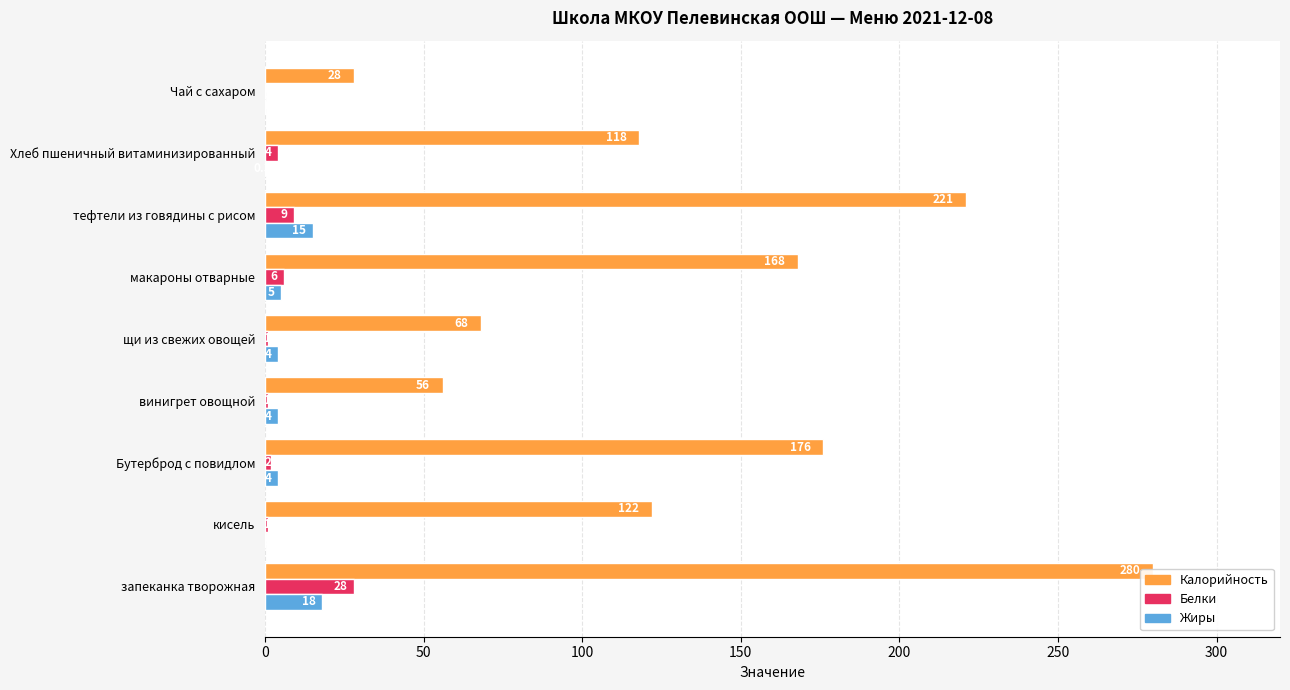

Rank the series by their maximum value, from lowest to highest.

Жиры, Белки, Калорийность